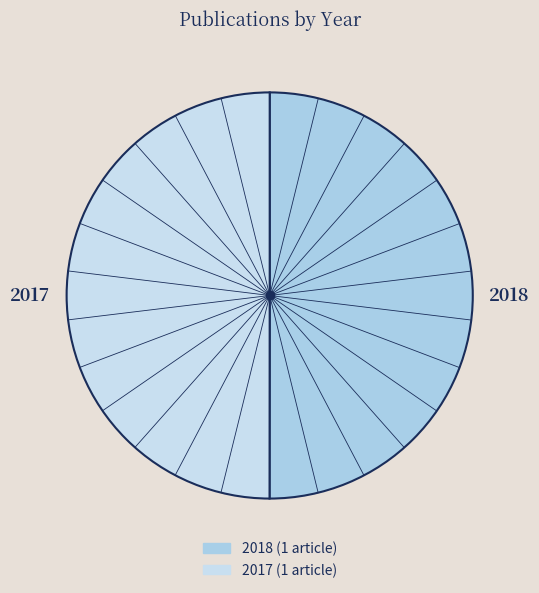

Combined, do 2017 and 2018 account for over 50%?

Yes